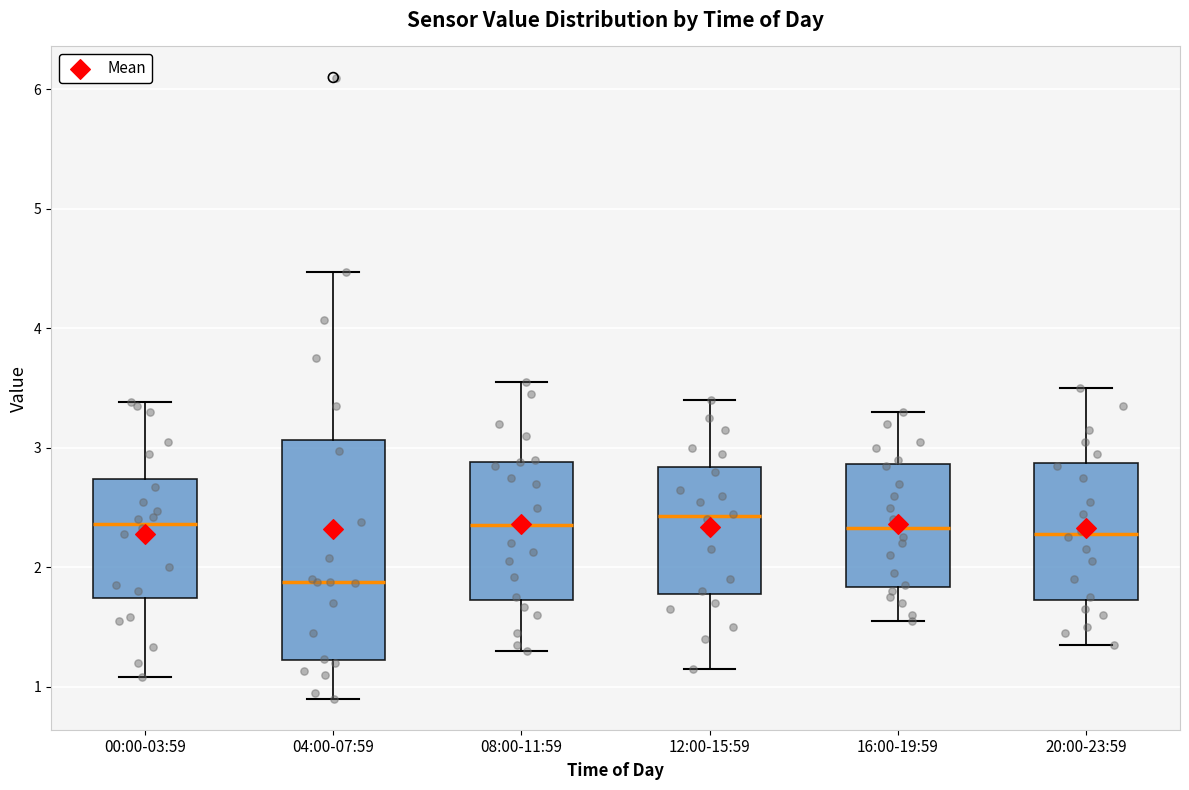

Which box has the lowest median line?

04:00-07:59